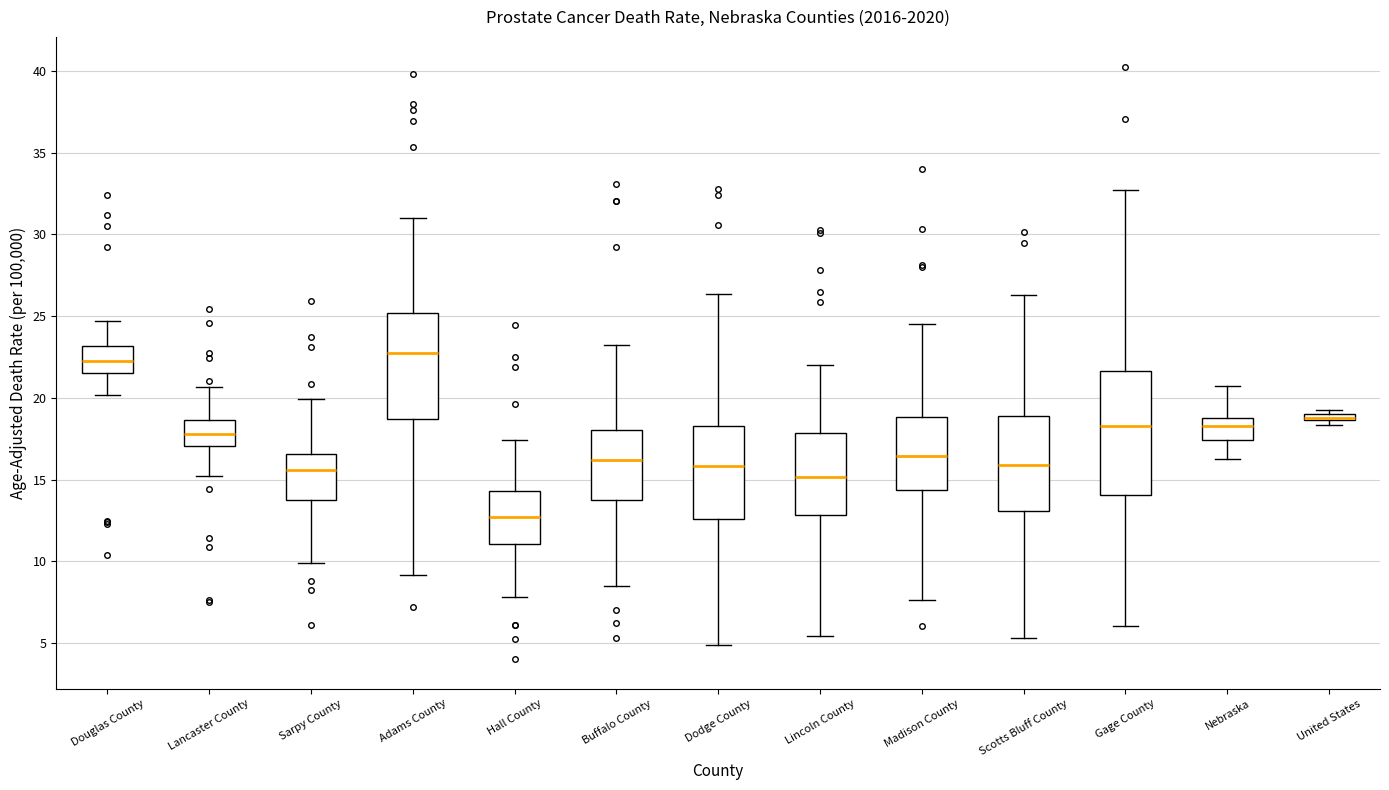

Which box is the tallest, from its lower edge to its upper edge?

Gage County